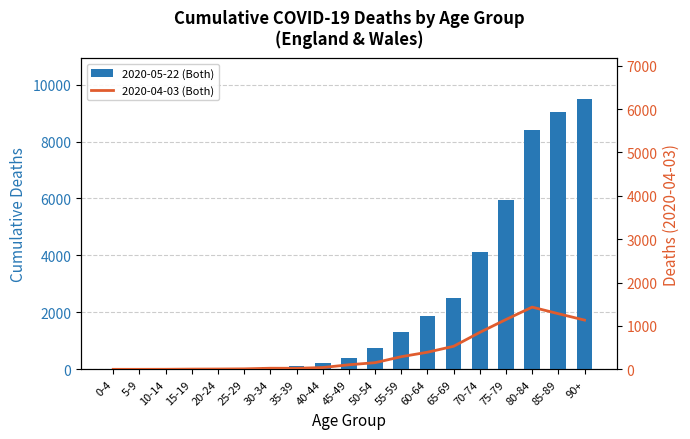

Which series has the widest spread of values?

2020-05-22 (Both)